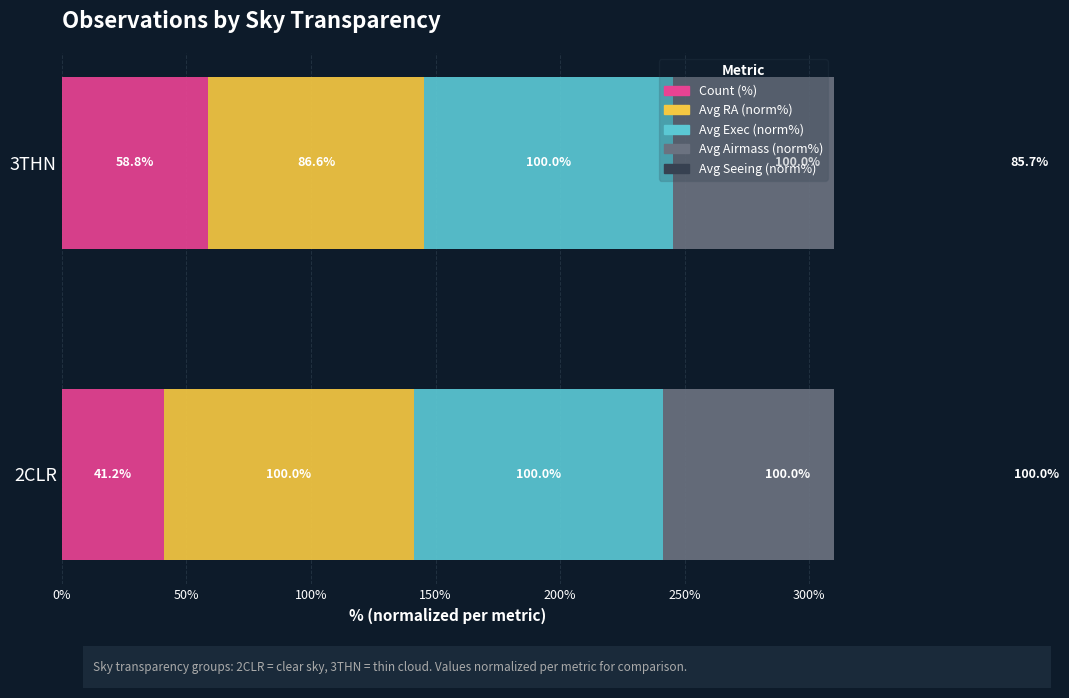

How many categories are shown in the chart?

2